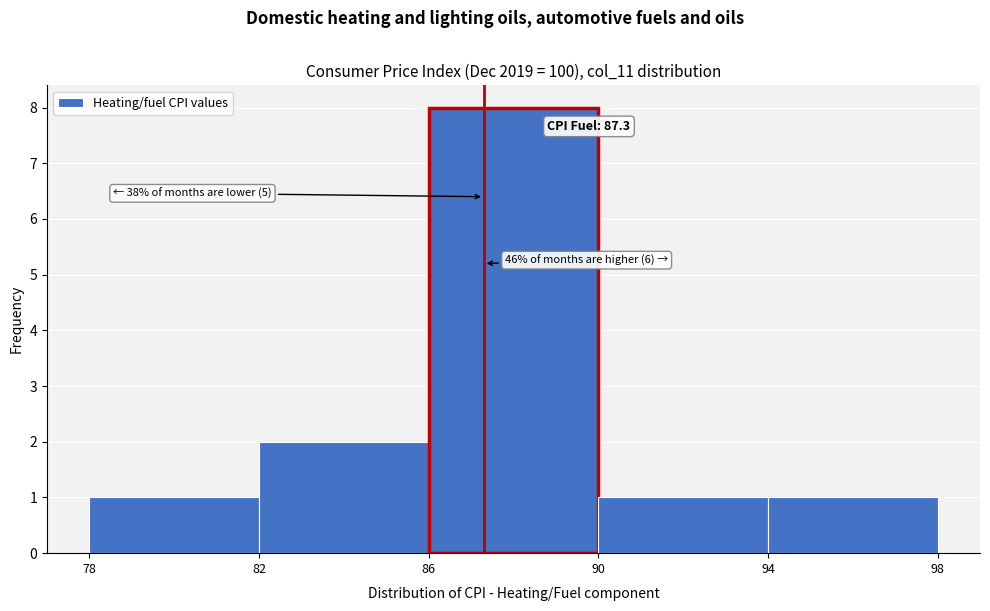

Which range on the x-axis has the tallest bar?

86 to 90